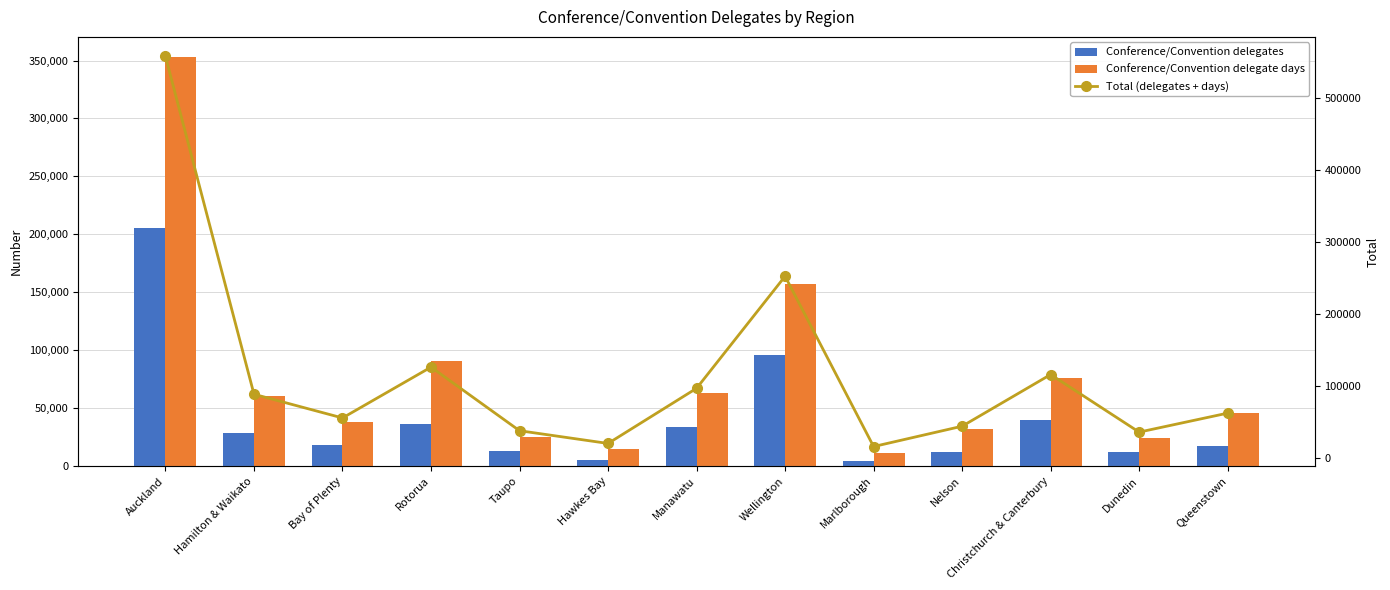

Is the value of Total (delegates + days) at Christchurch & Canterbury greater than the value of Conference/Convention delegate days at Rotorua?

Yes